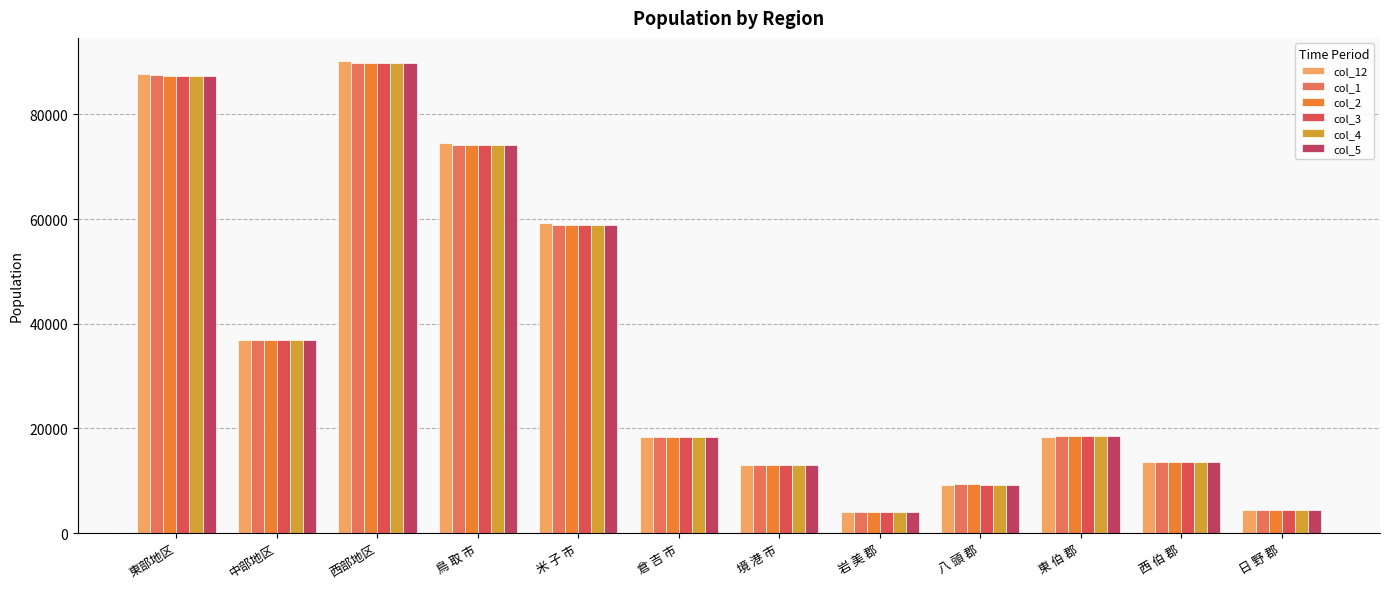

What is the sum of all col_2 values?

428368